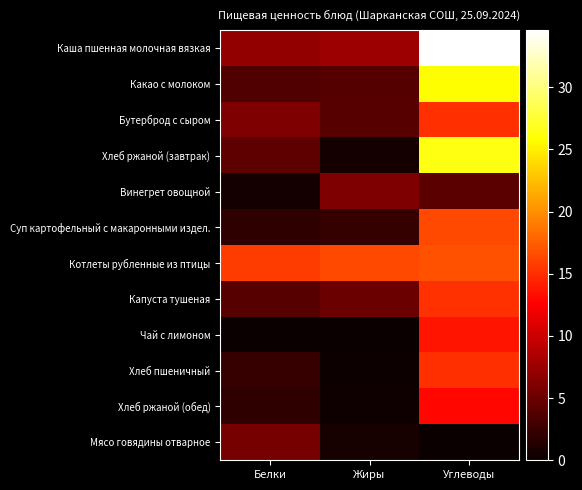

Between Углеводы and Белки, which is larger?

Углеводы